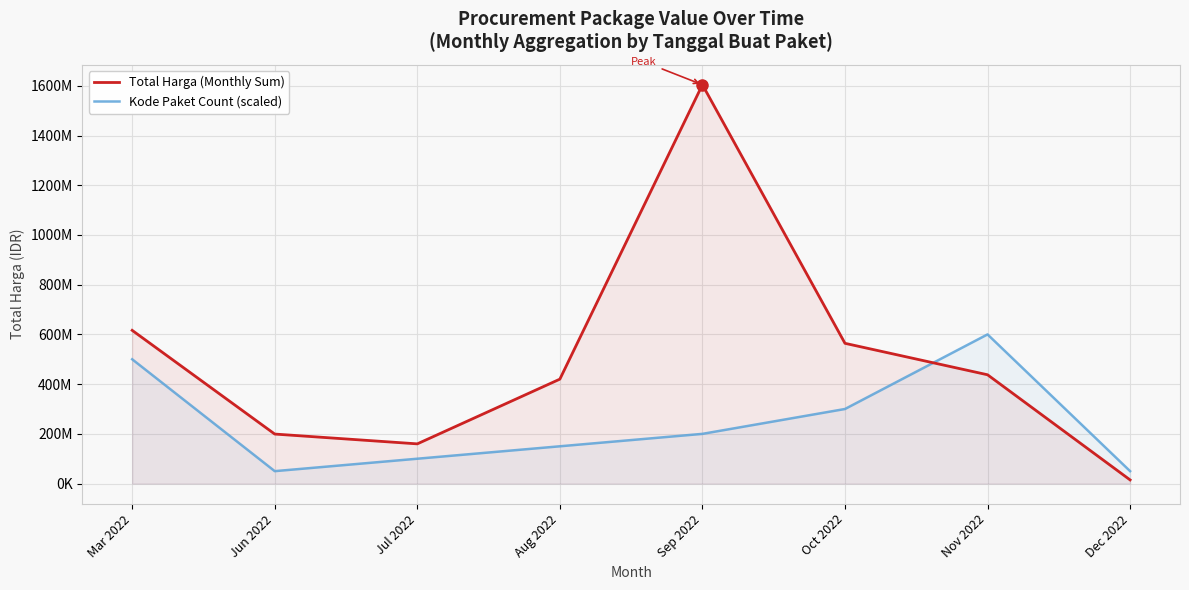

At Dec 2022, list the series in order from largest to smallest.

Kode Paket Count (scaled), Total Harga (Monthly Sum)